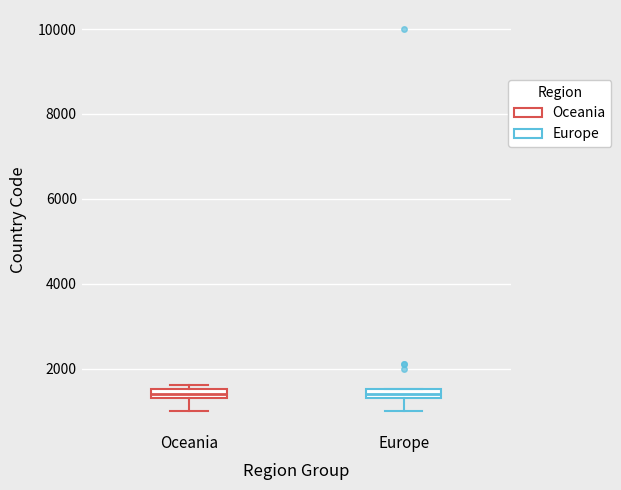

Where is the upper edge of the box for Oceania on the y-axis? The values are not printed on the chart, so give them approximately, as read against the axis.

1600